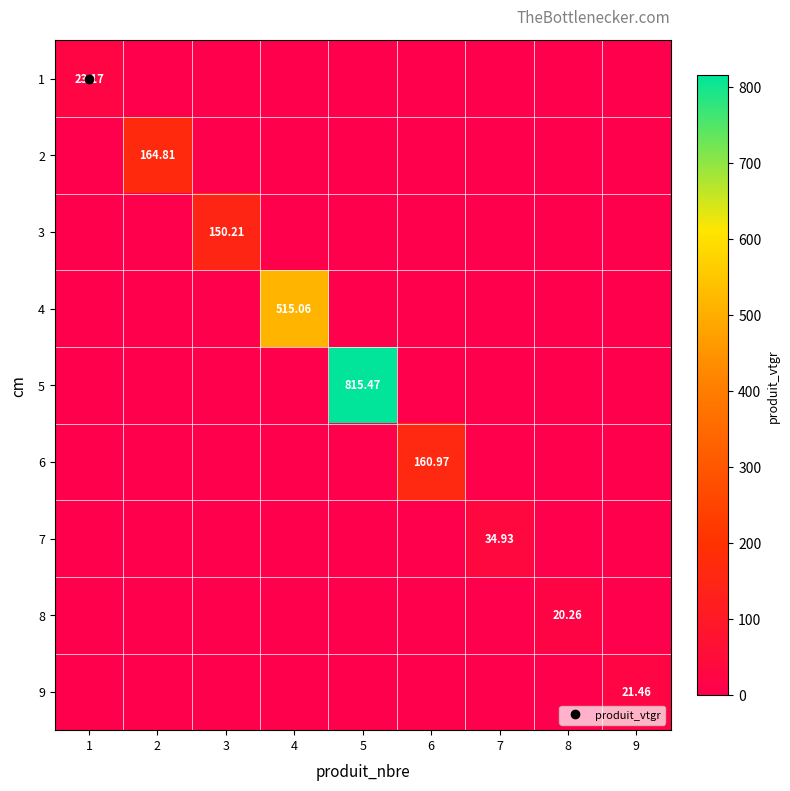

What is the difference between the 2 values at 2 and 7?

164.8